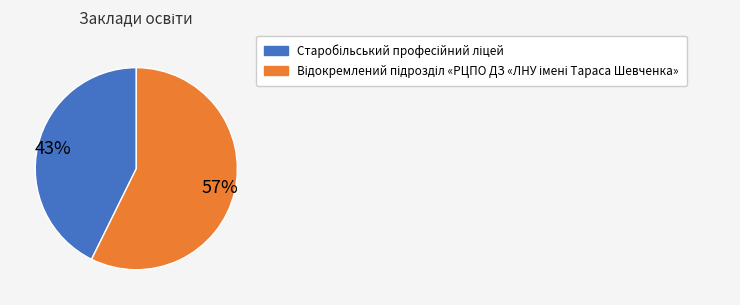

To the nearest percent, what is the average slice percentage?

50%